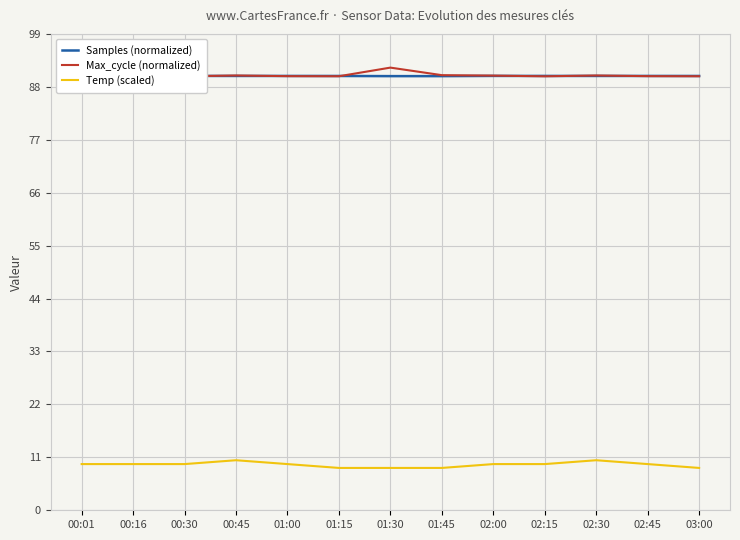

Is it true that Temp (scaled) equals 2.7 at 00:01?

False